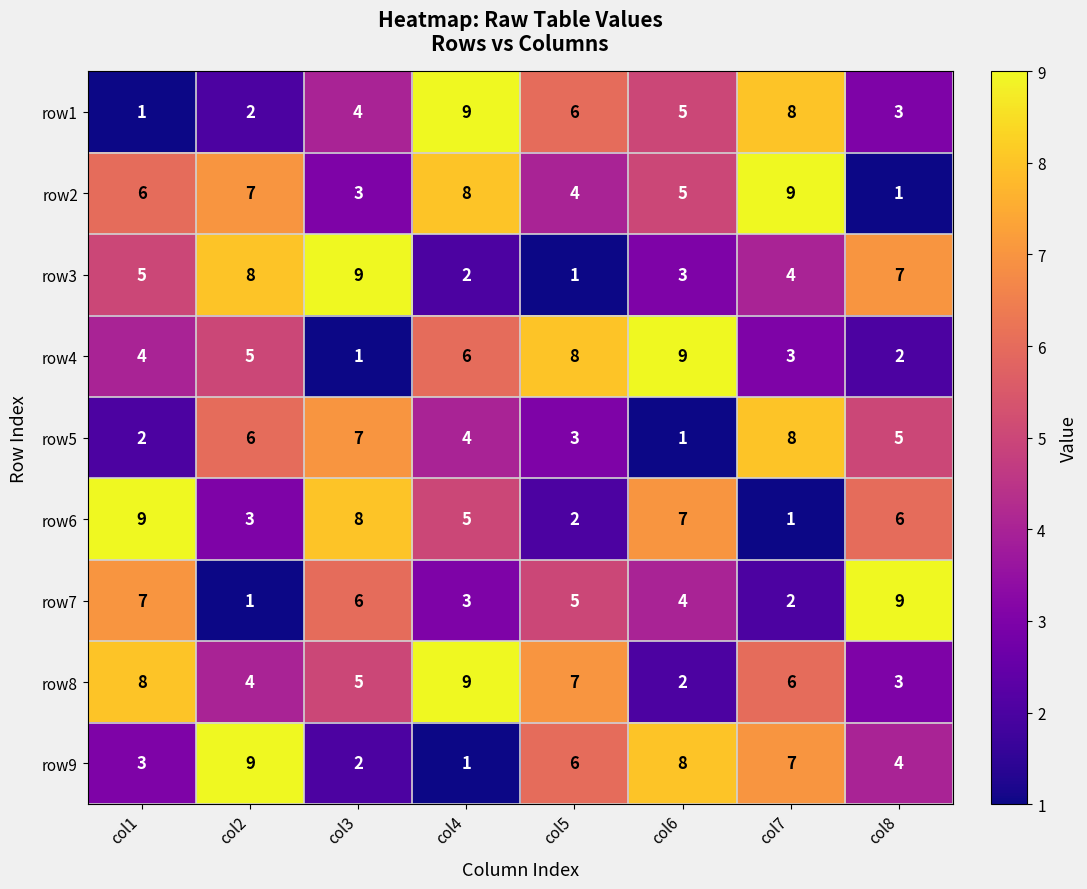

What is the total value across all series at col6?

44